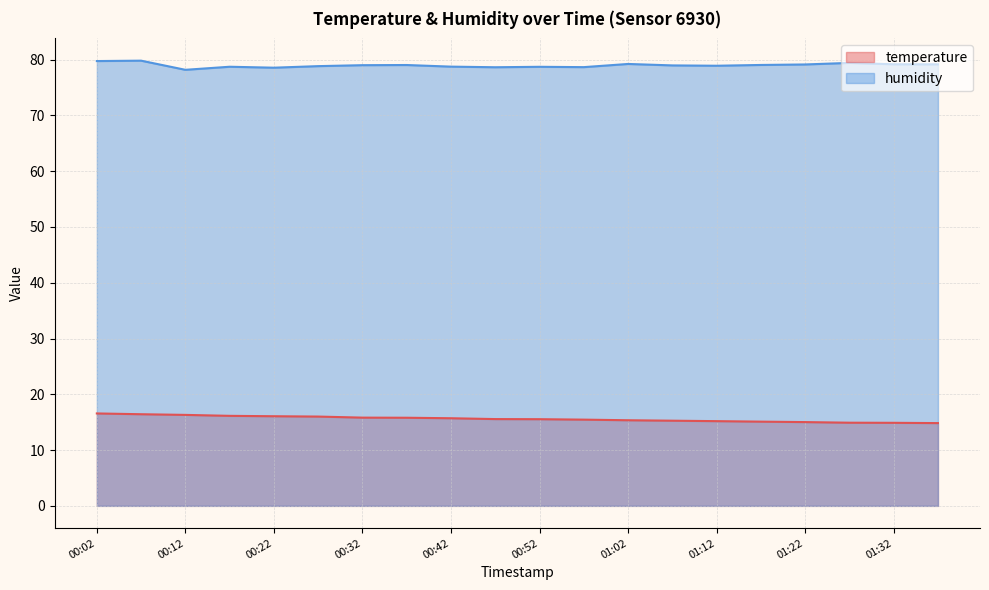

True or false: humidity and temperature cross at least once.

False